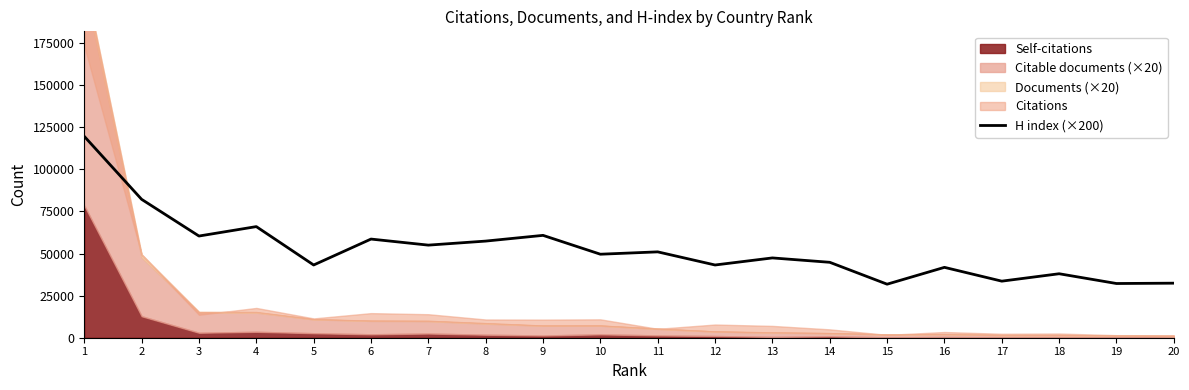

The value at 20 is 55208. True or false?

False